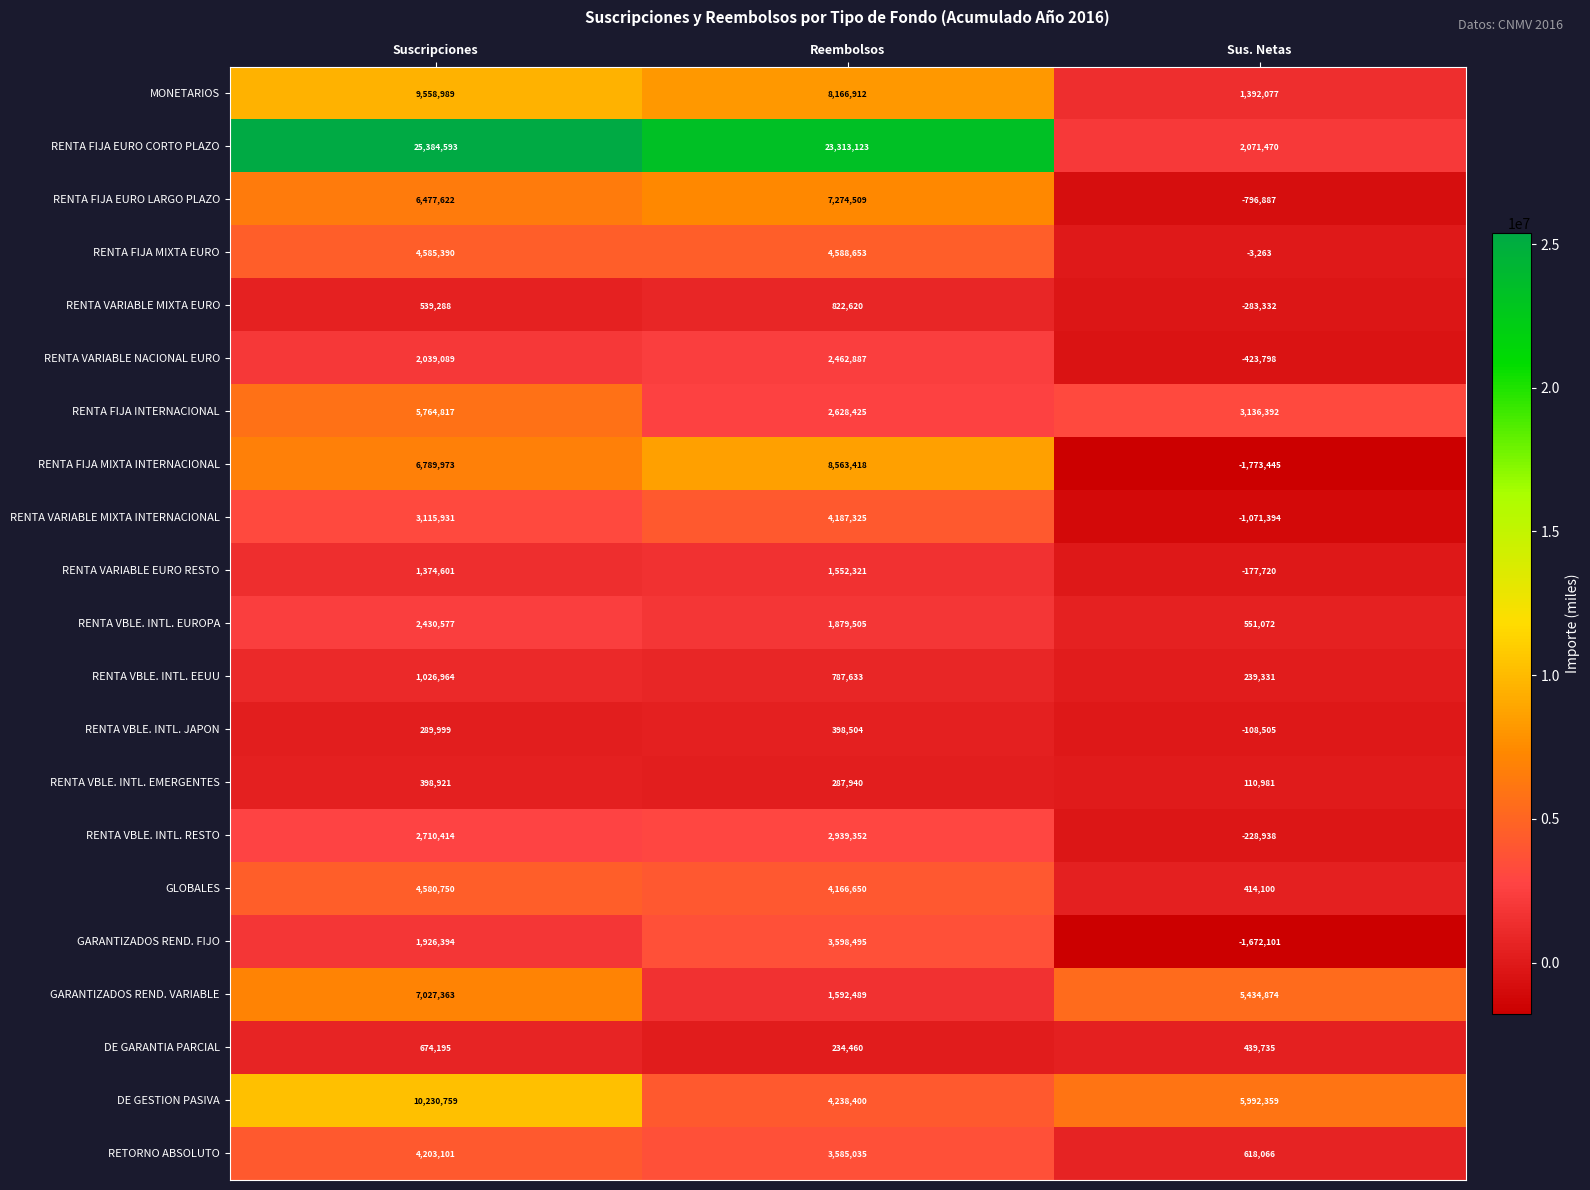

Between Suscripciones and Sus. Netas, which series saw the biggest shift?

RENTA FIJA EURO CORTO PLAZO